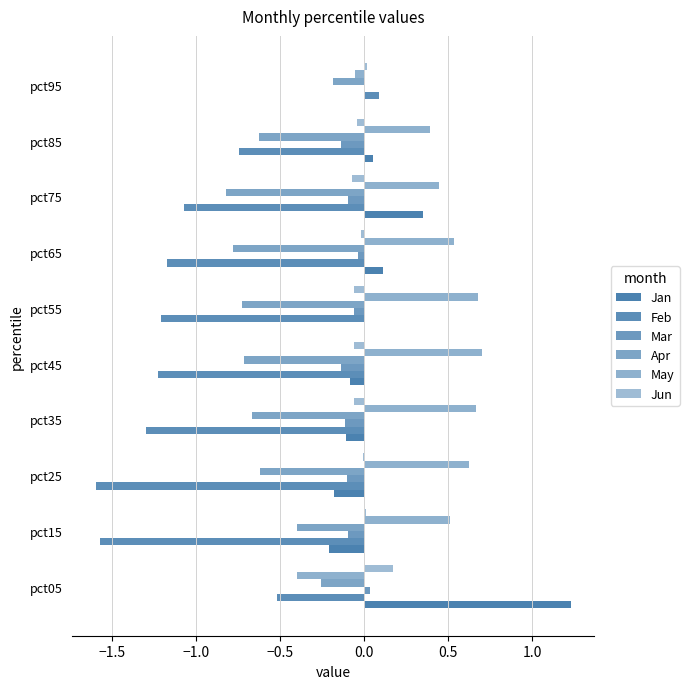

How many categories are shown in the chart?

10